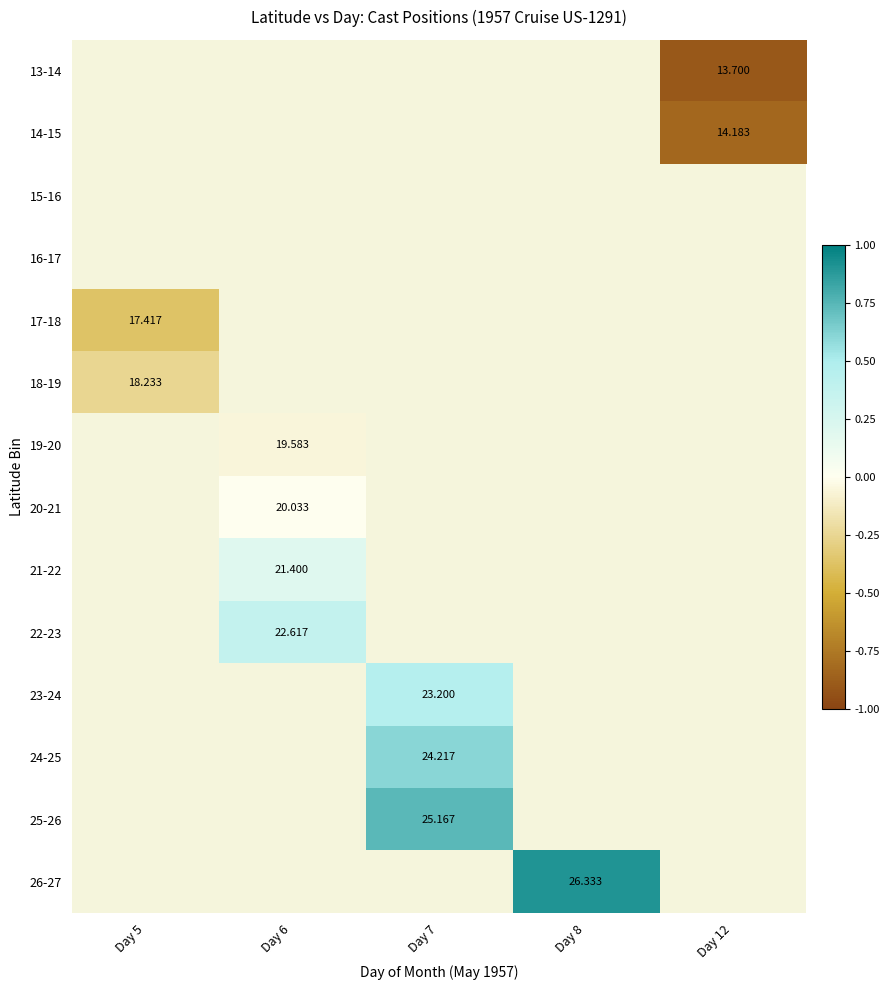

Which category has the highest value across all series?

Day 8